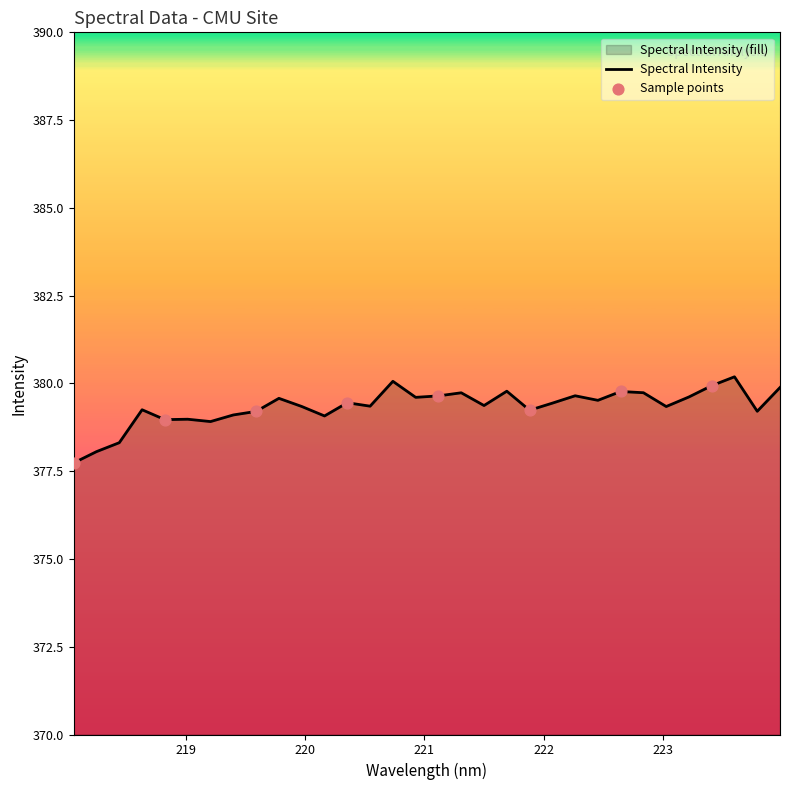

What is the change in value from 219.589 to 222.4538?

+0.3